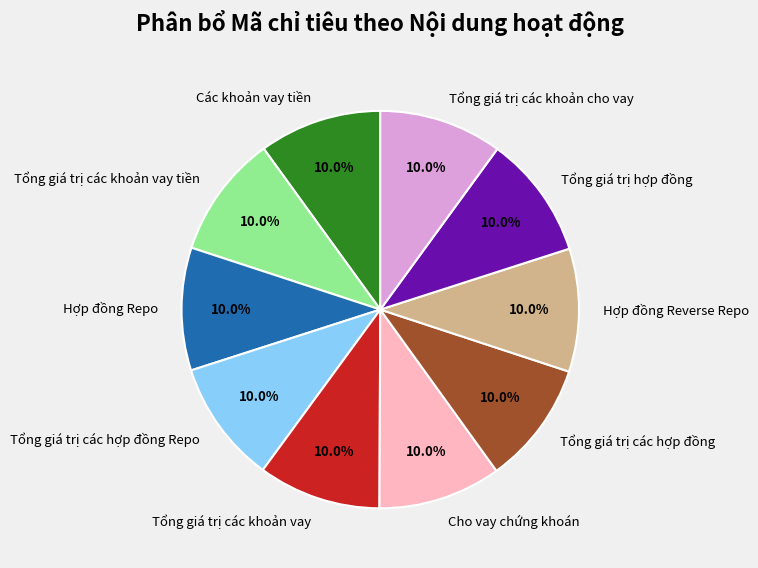

Does Tổng giá trị các khoản vay tiền account for over 50% of the chart?

No